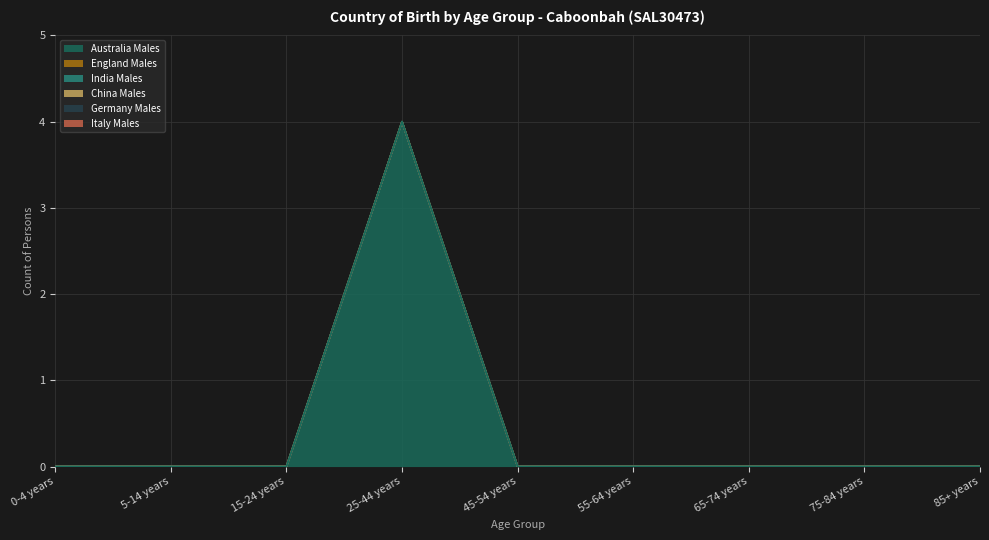

List the labels in order of China_Males value, smallest first.

0-4 years, 5-14 years, 15-24 years, 25-44 years, 45-54 years, 55-64 years, 65-74 years, 75-84 years, 85+ years